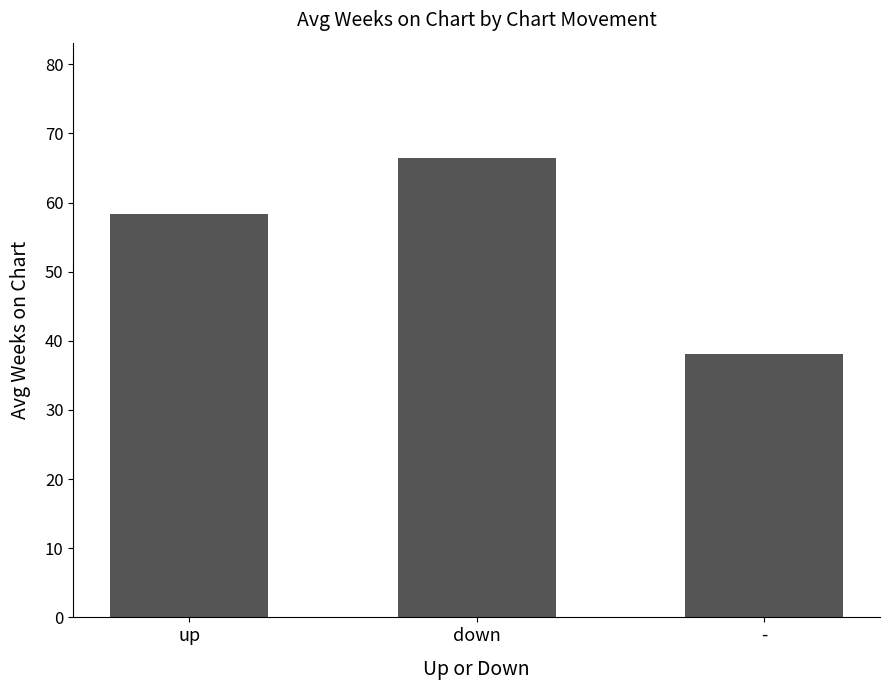

How many data points are less than 58?

1